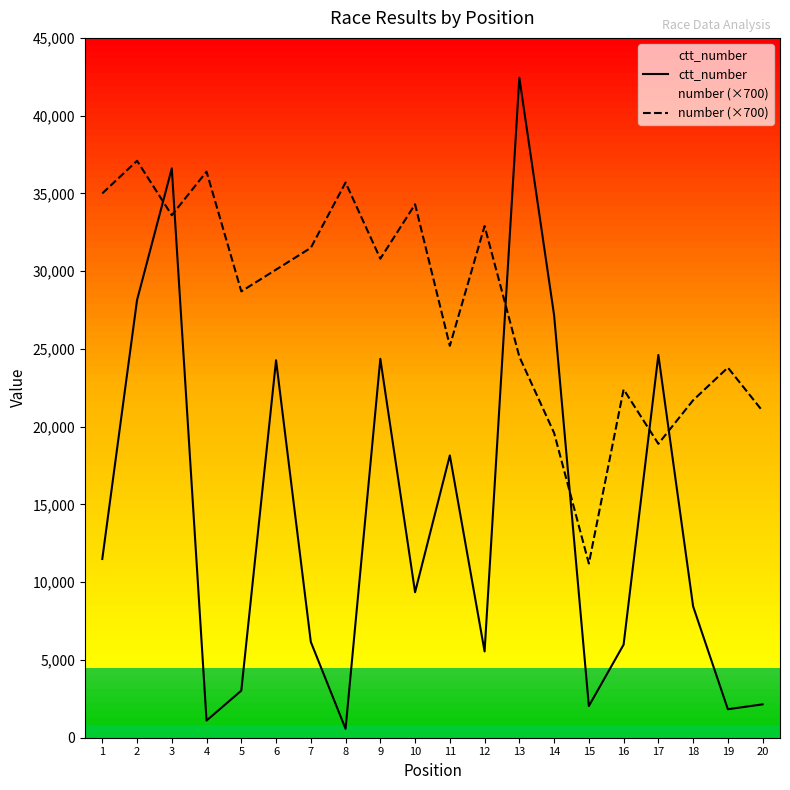

Where is the first local minimum for ctt_number?

4